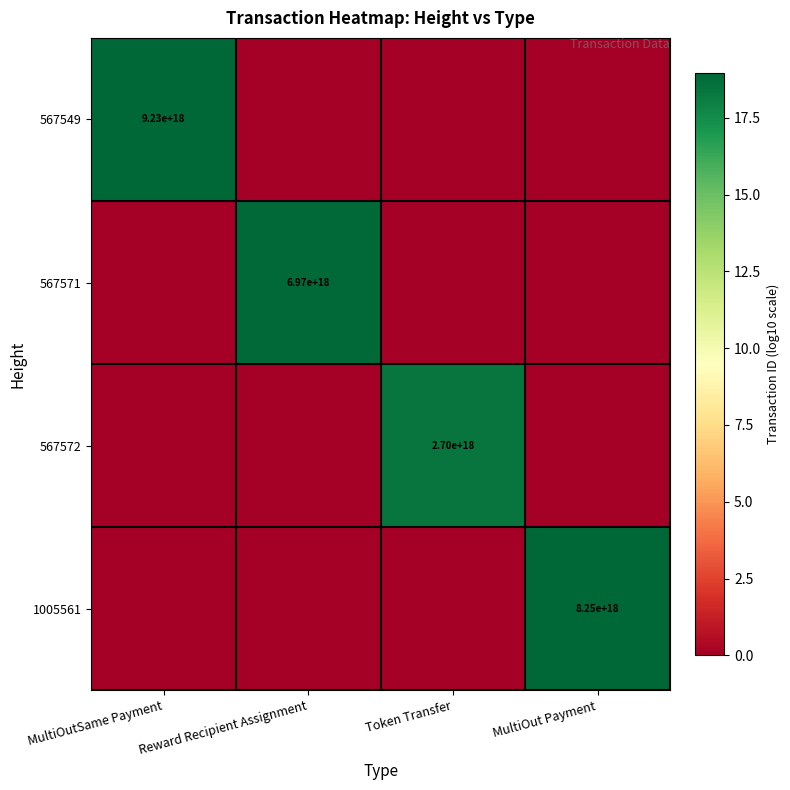

The value of 1005561 at MultiOut Payment is 3439275225817429504. True or false?

False